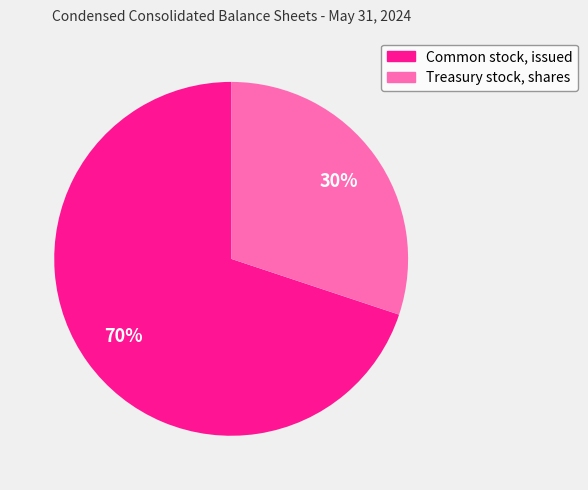

Combined, do Common stock, issued and Treasury stock, shares account for over 50%?

Yes